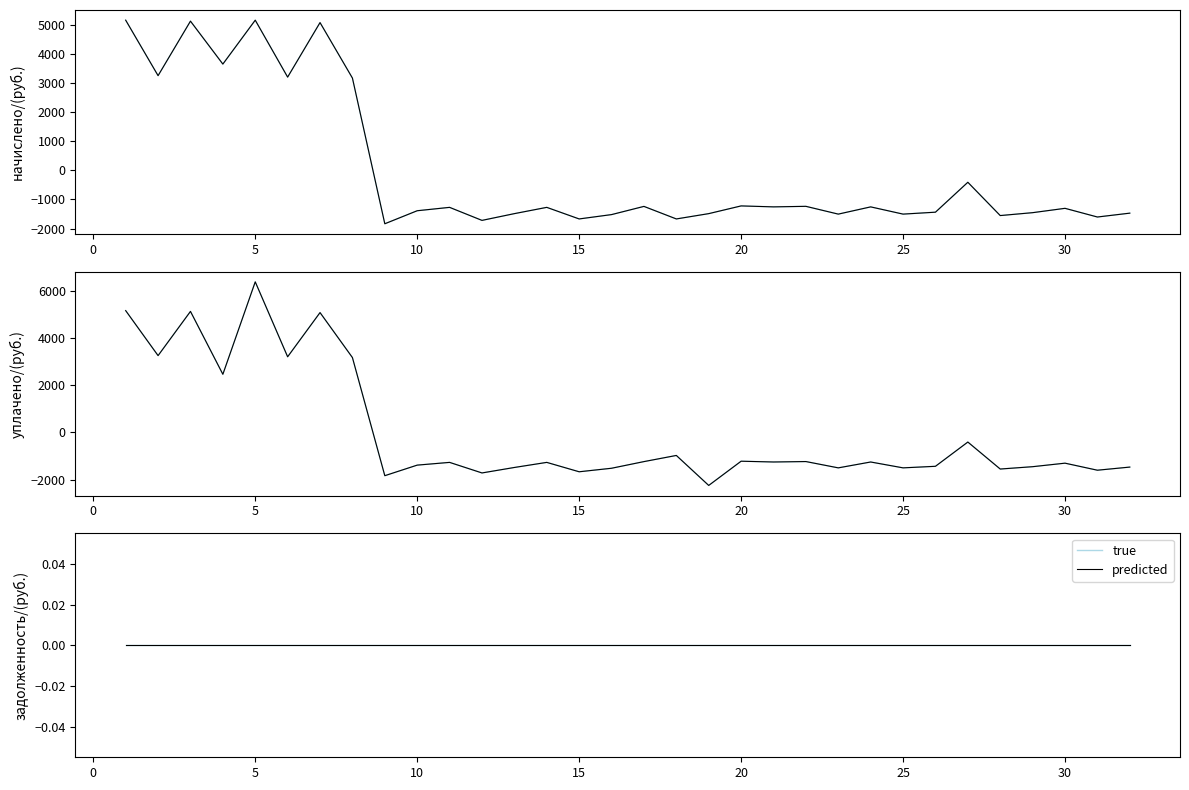

What is the value of the начислено (true) point at the 26th from the left?

5070.9